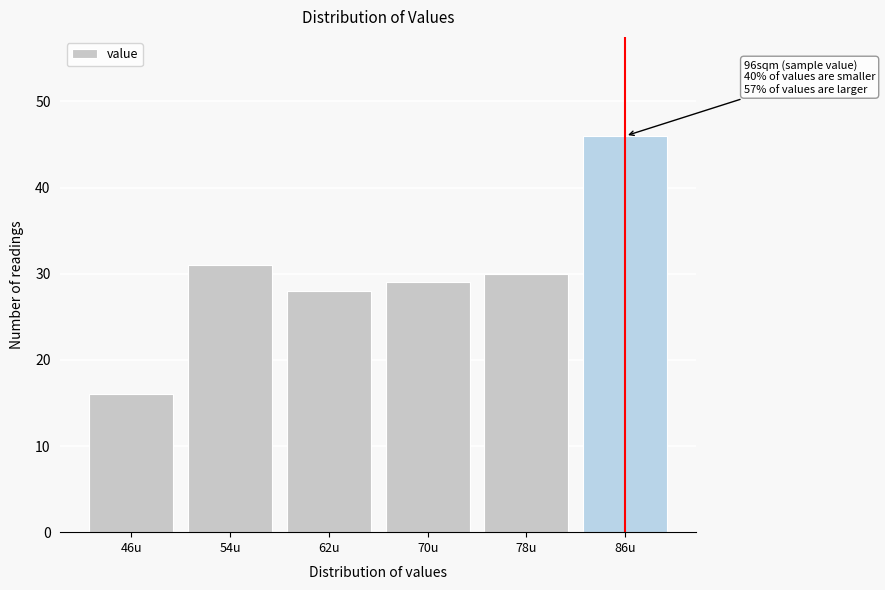

Reading right to left, list all the values displayed in this chart.

46	30	29	28	31	16